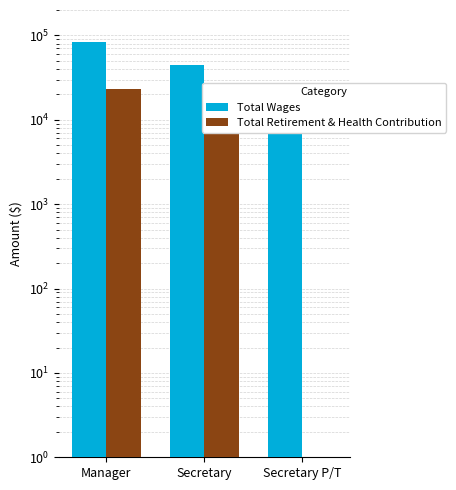

What is the average value of the Total Wages series?

47524